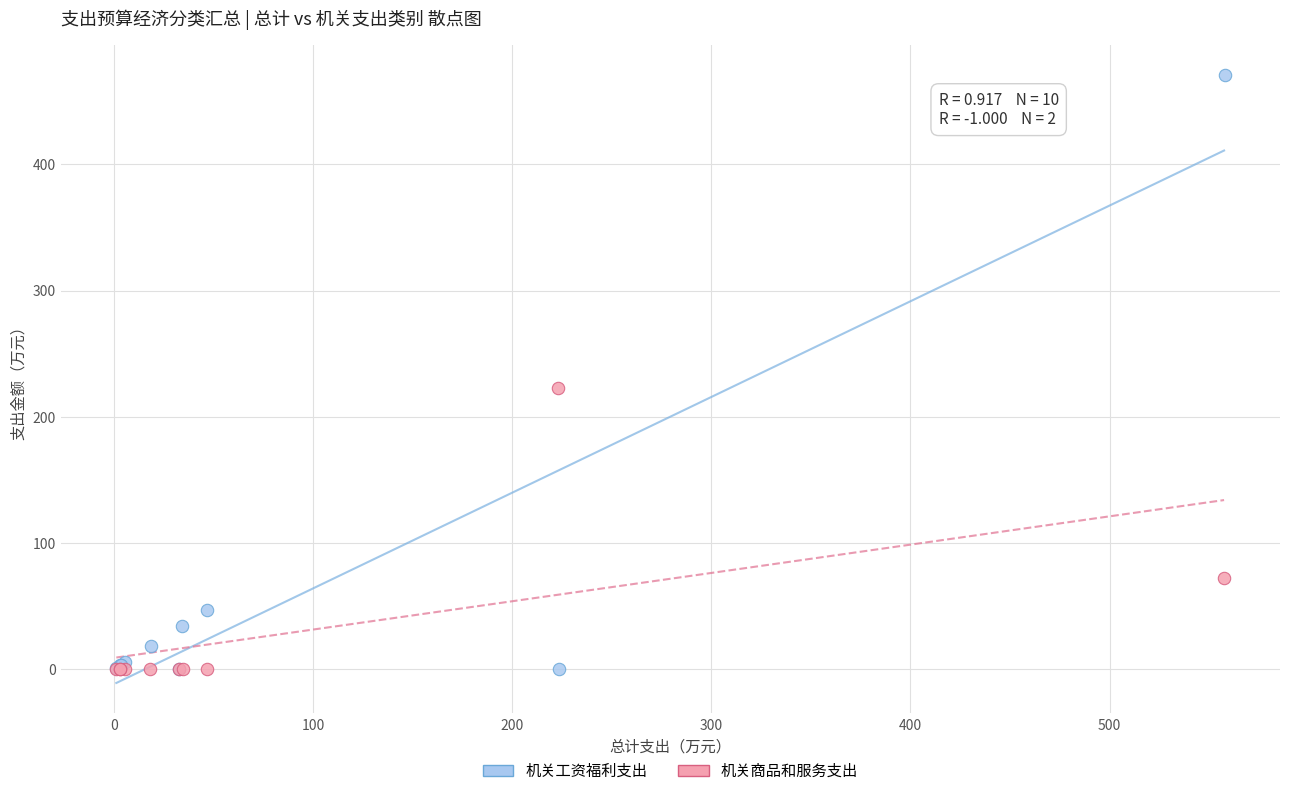

Which series reaches the maximum Y coordinate?

机关工资福利支出